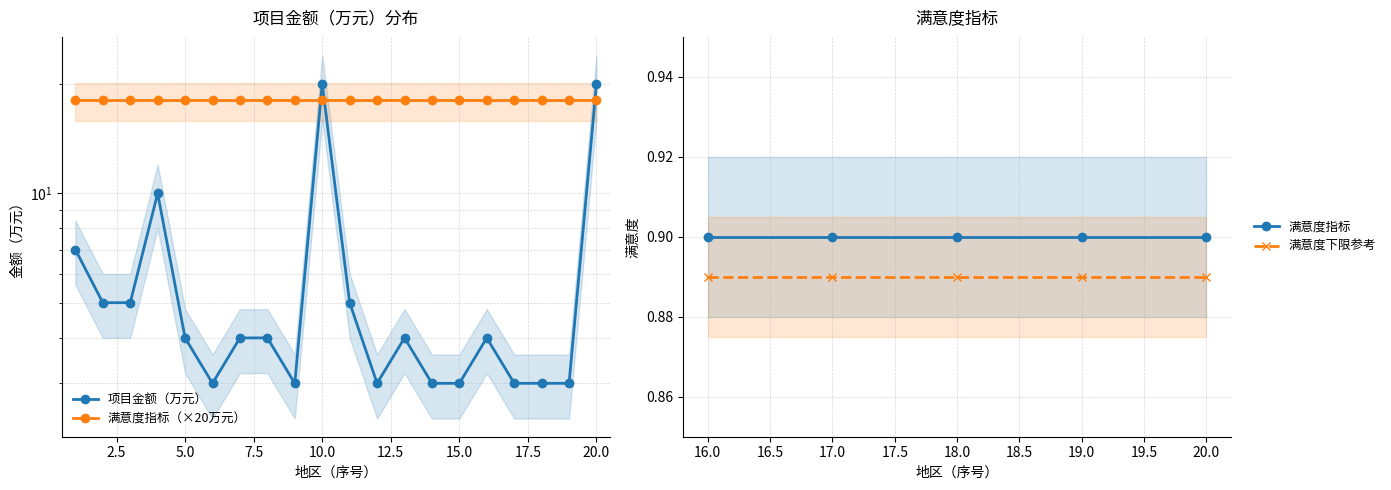

The value of 满意度指标 at 18.0 is 1.4. True or false?

False